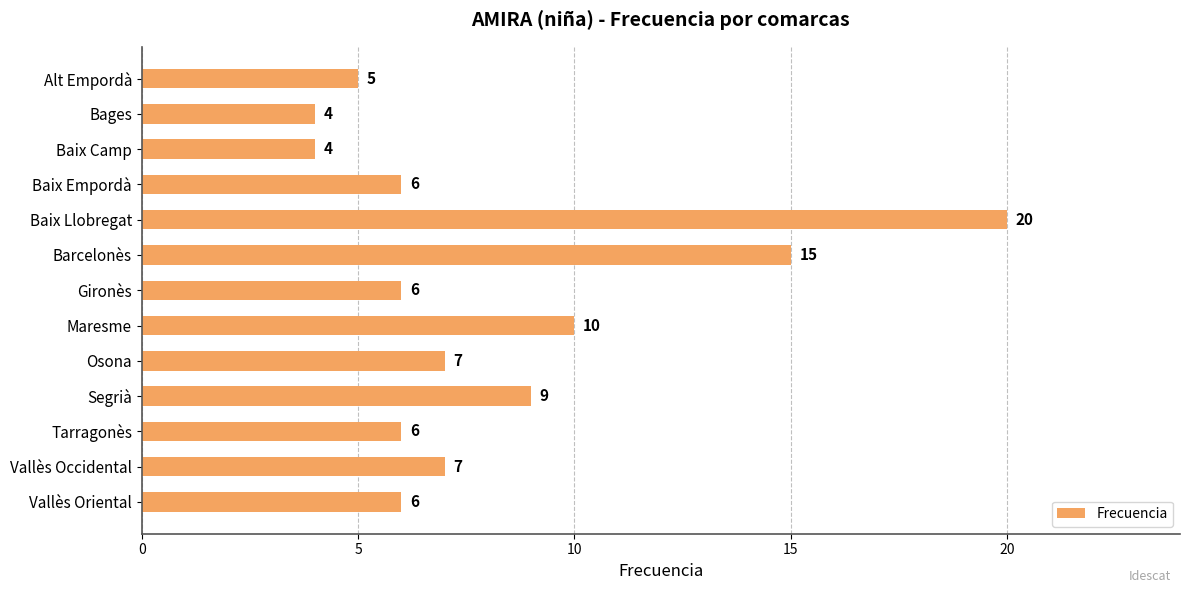

What is the greatest value displayed?

20